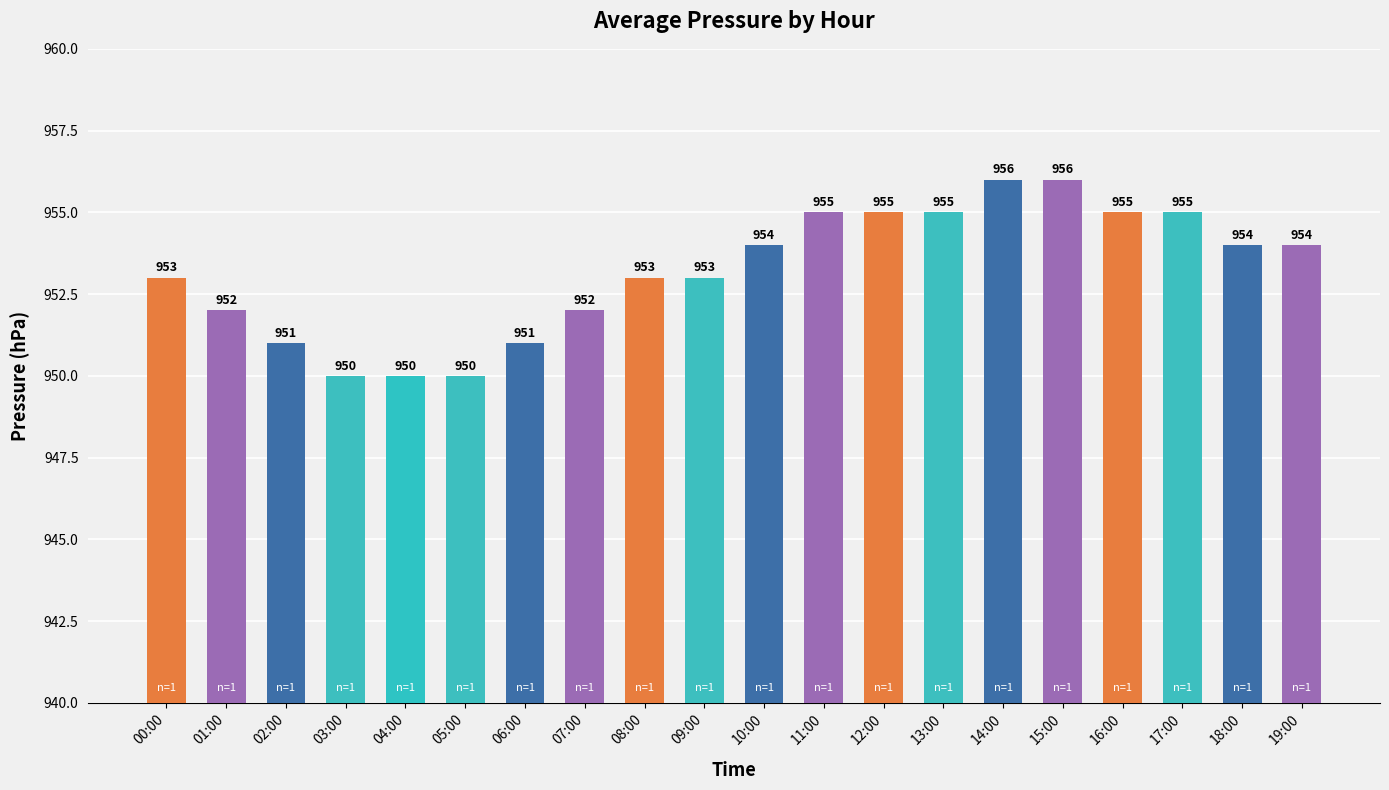

Reading left to right, extract all data points from this chart.

953	952	951	950	950	950	951	952	953	953	954	955	955	955	956	956	955	955	954	954